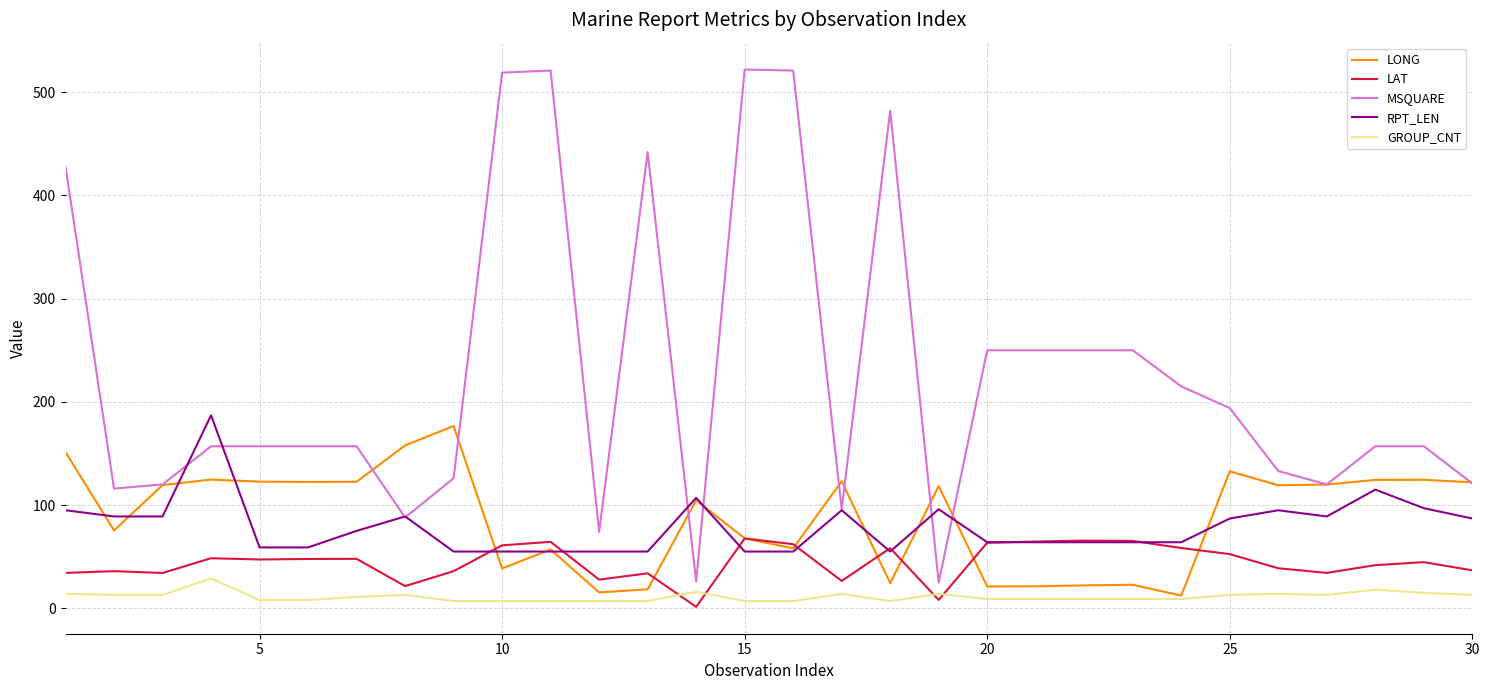

What is the highest value of the GROUP_CNT series?

29.0